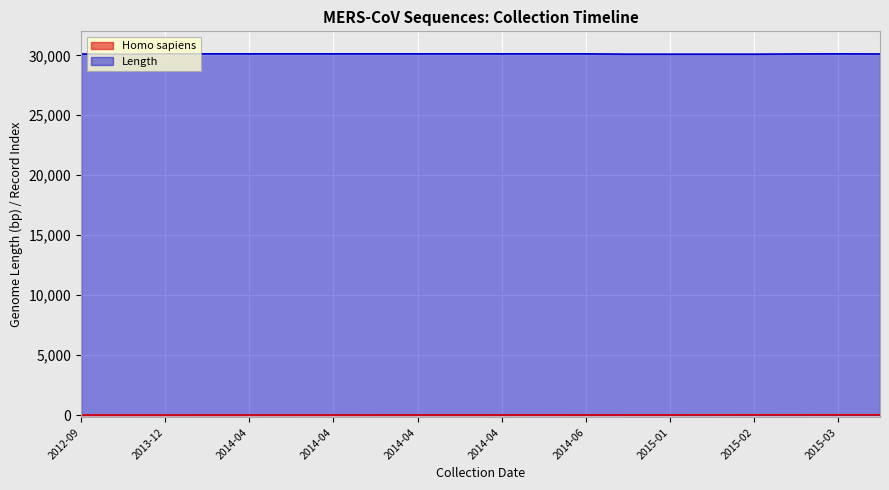

Which label corresponds to the smallest value in the chart?

2012-09